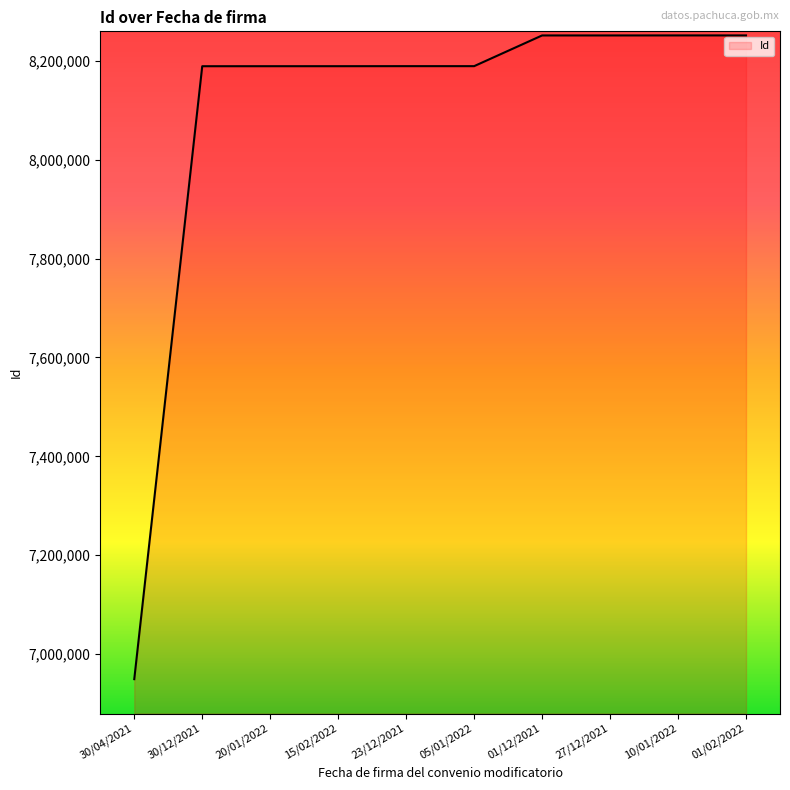

What is the difference between the second highest and second lowest values?

62315